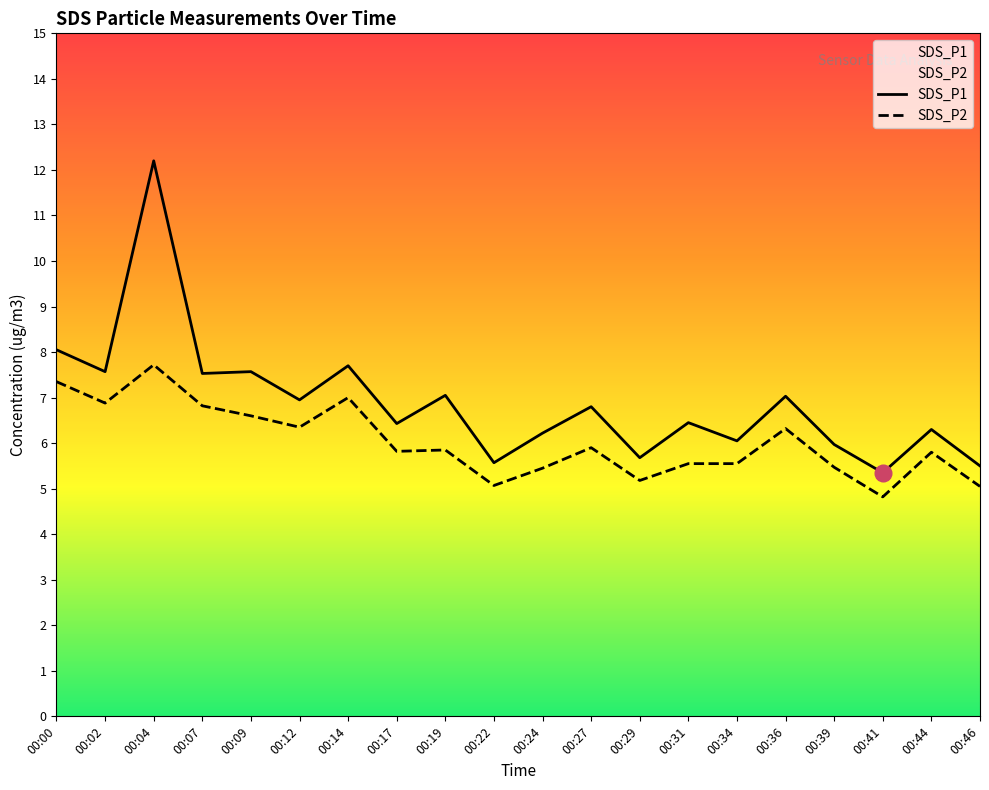

True or false: SDS_P2 has a value of 8.3 at 00:41.

False